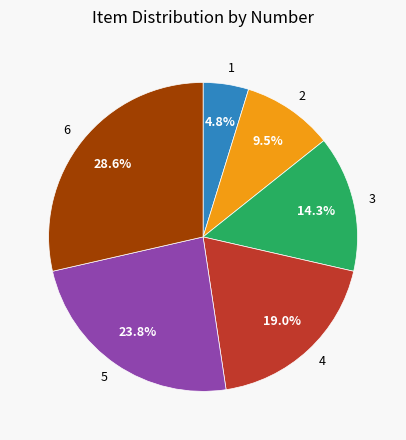

What is the smallest slice in the pie chart?

1